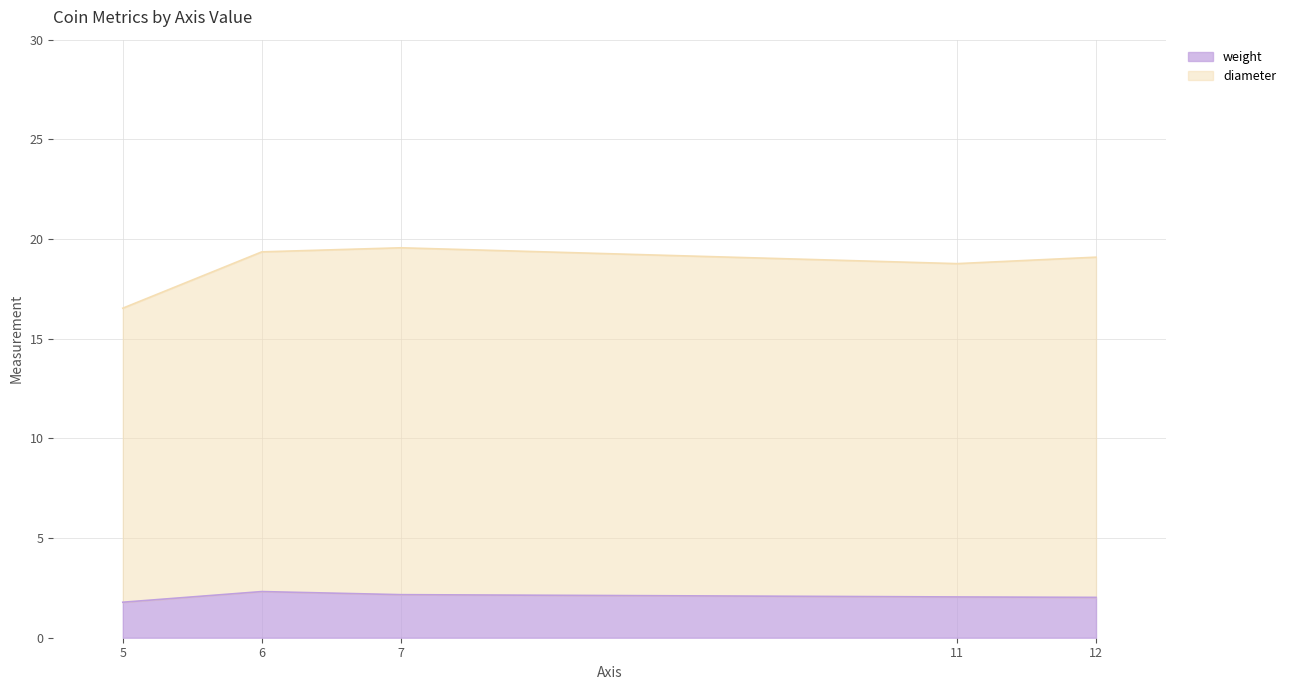

Which has a higher value, 6 or 6?

6